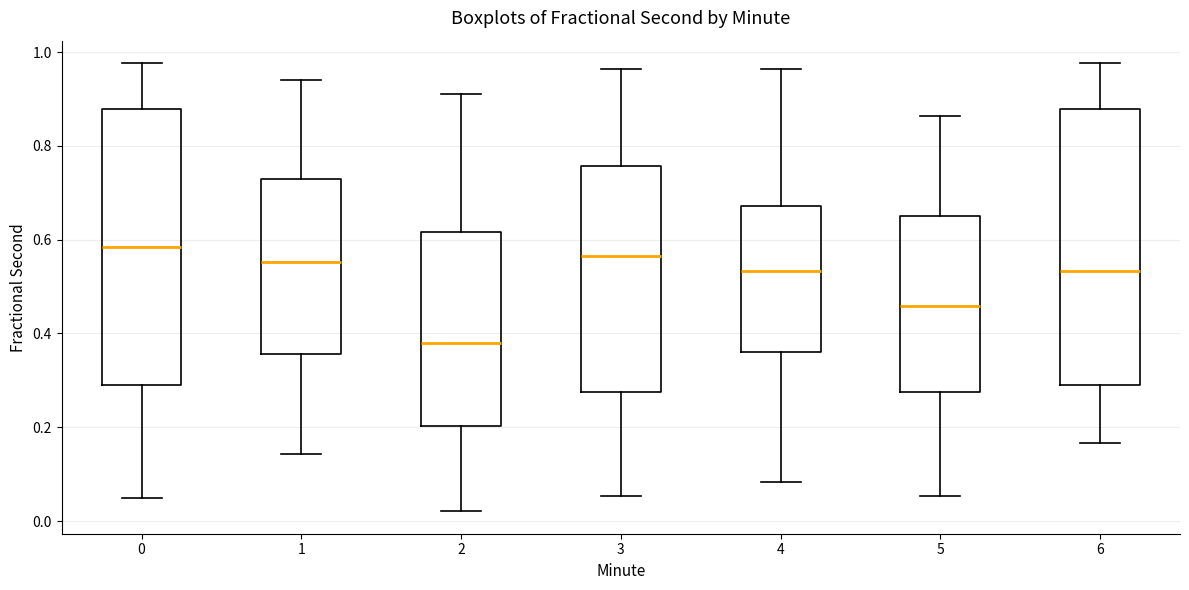

Which box's median line is the lowest?

2